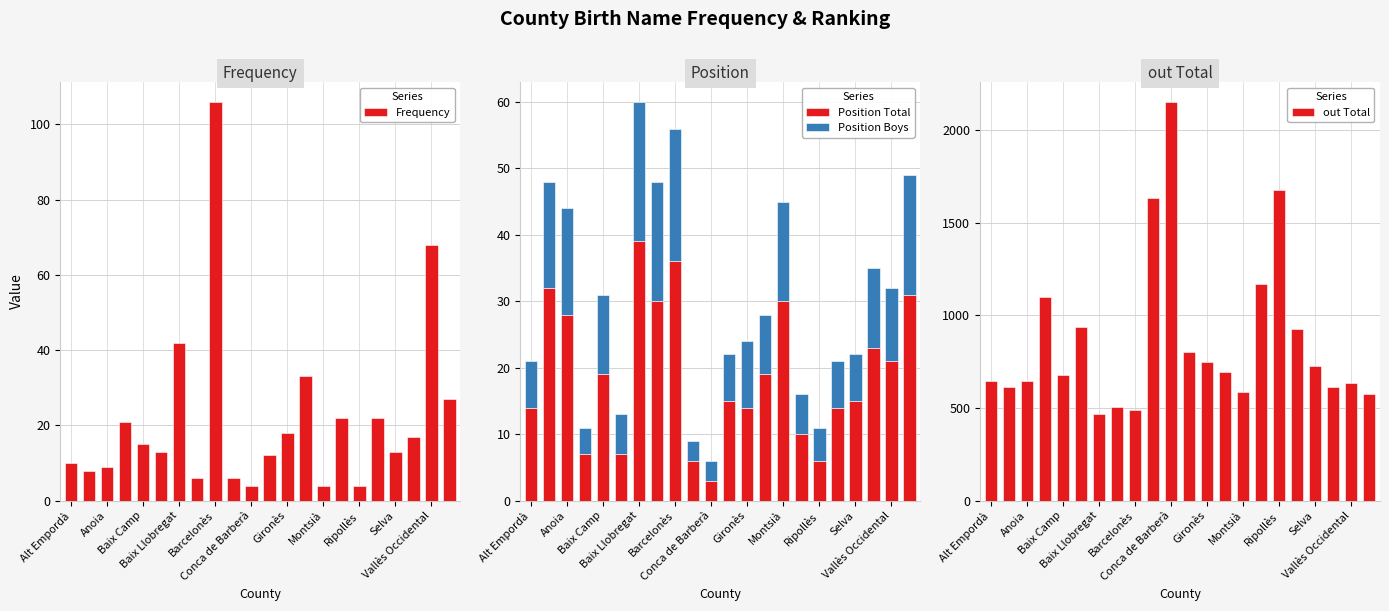

Is it true that Position Boys equals 26 at 21?

False